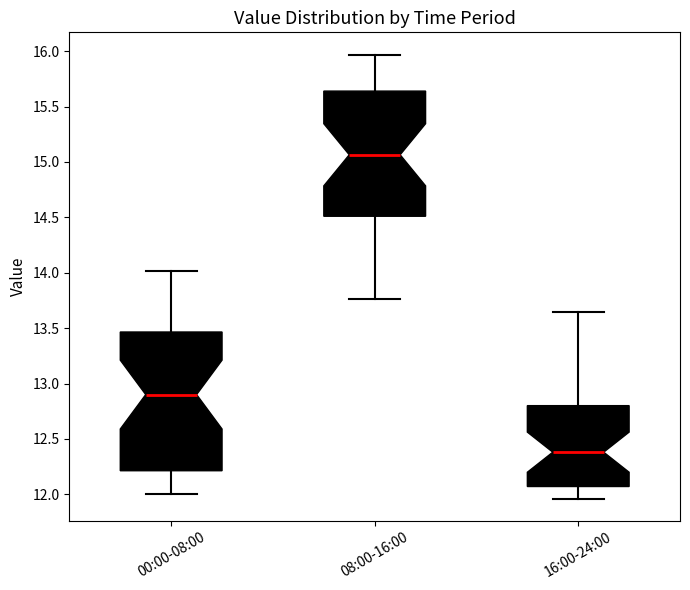

Reading left to right, transcribe this box plot: for each box, give where its median line is, the range the box spans, and where its two whiskers end, as read against the y-axis. The values are not printed on the chart, so give them approximately, as read against the axis.

00:00-08:00: median 12.90, box 12.20 to 13.45, whiskers 12.00 to 14.00
08:00-16:00: median 15.05, box 14.50 to 15.65, whiskers 13.75 to 15.95
16:00-24:00: median 12.40, box 12.05 to 12.80, whiskers 11.95 to 13.65